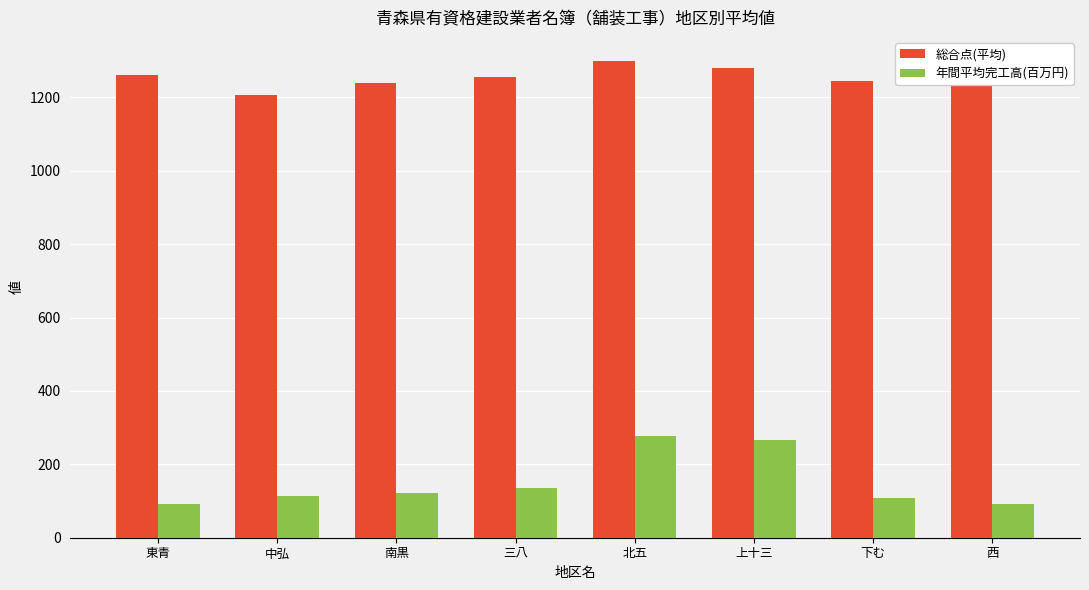

What are all the series names shown in the legend?

総合点(平均), 年間平均完工高(百万円)